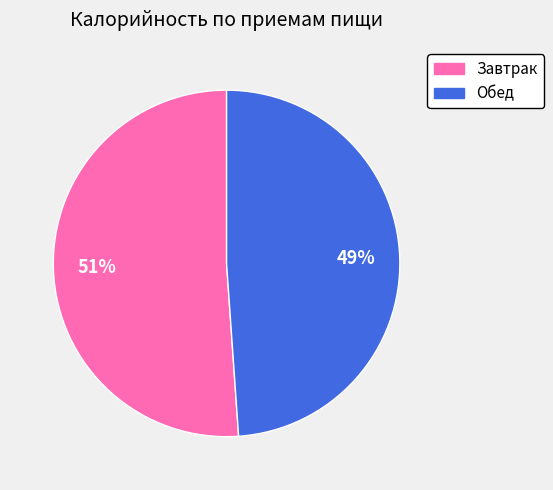

How many slices are in this pie chart?

2